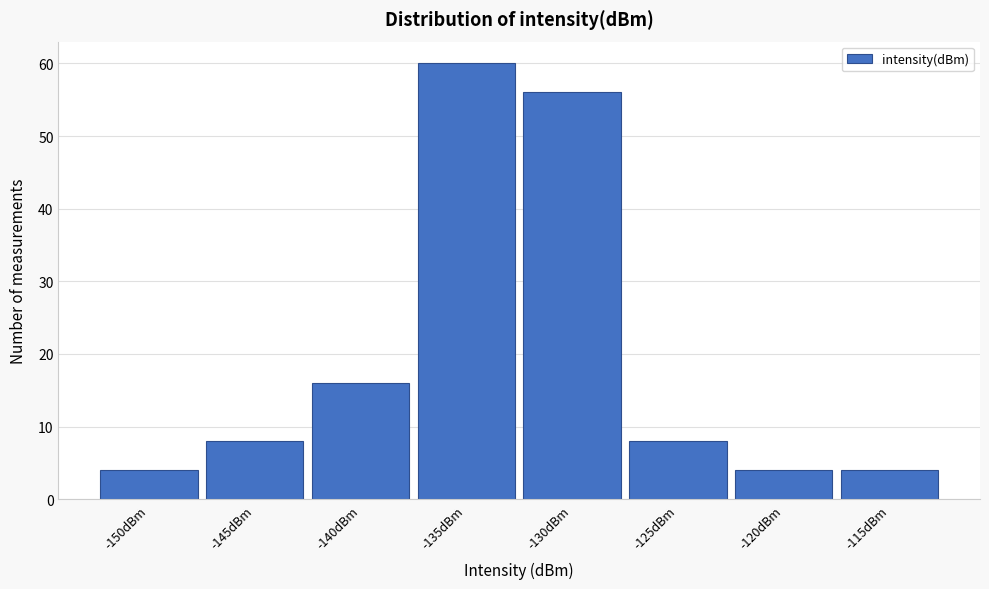

Reading left to right, extract all data points from this chart.

-150dBm=4	-145dBm=8	-140dBm=16	-135dBm=60	-130dBm=56	-125dBm=8	-120dBm=4	-115dBm=4